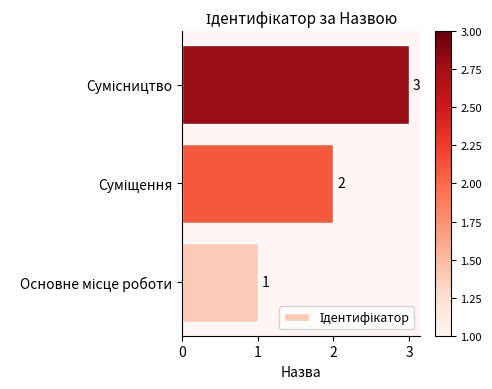

What is the sum of all values?

6